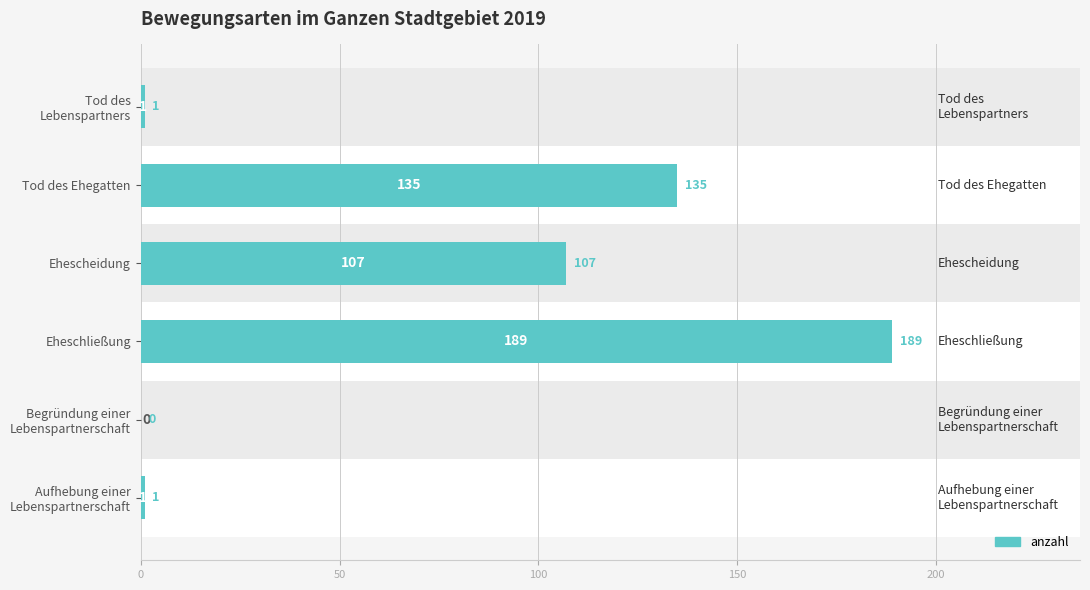

What is the sum of all values?

433